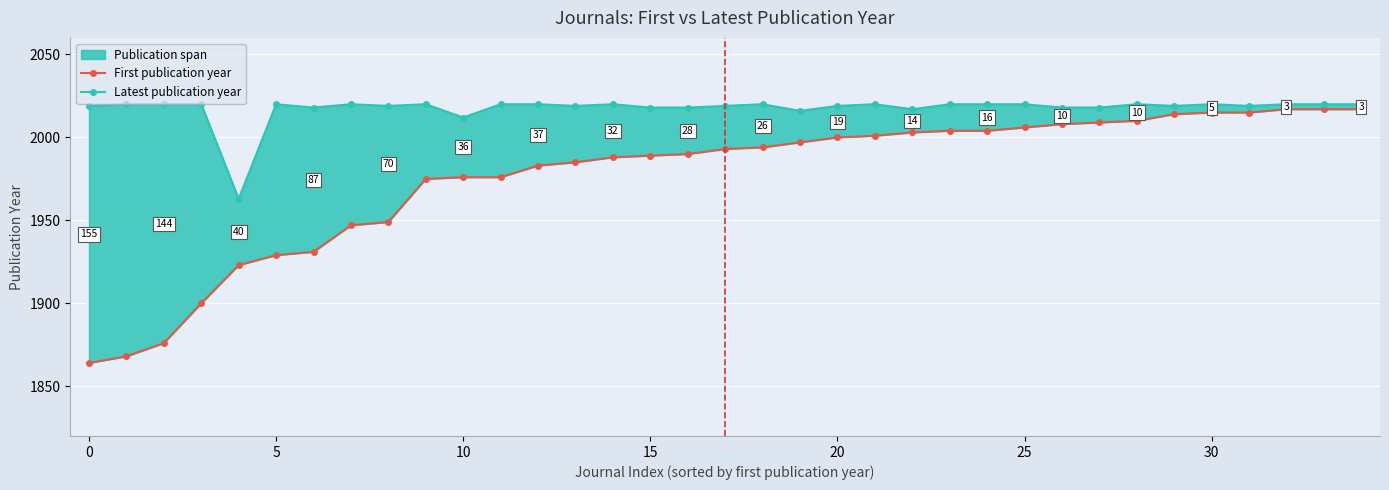

True or false: Latest publication year and First publication year intersect in this chart.

False